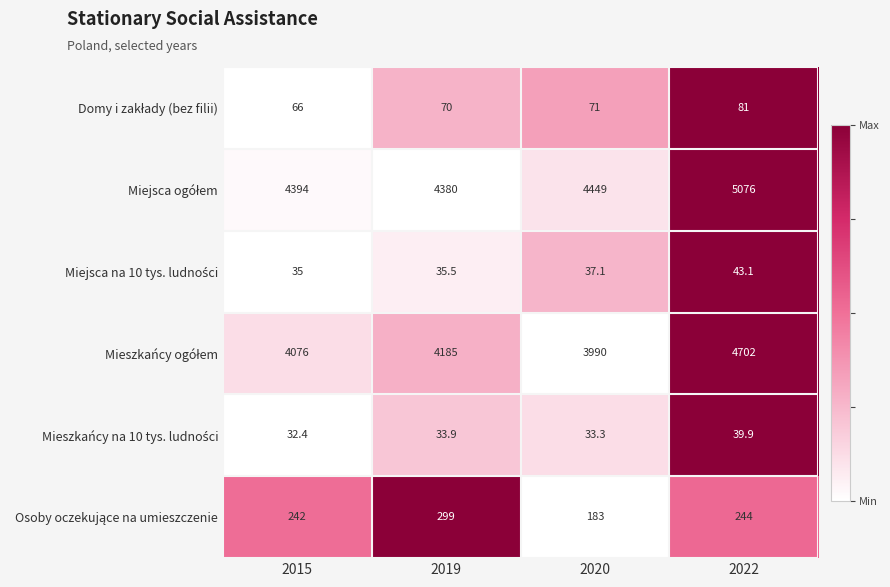

Count the number of data series in this chart.

6